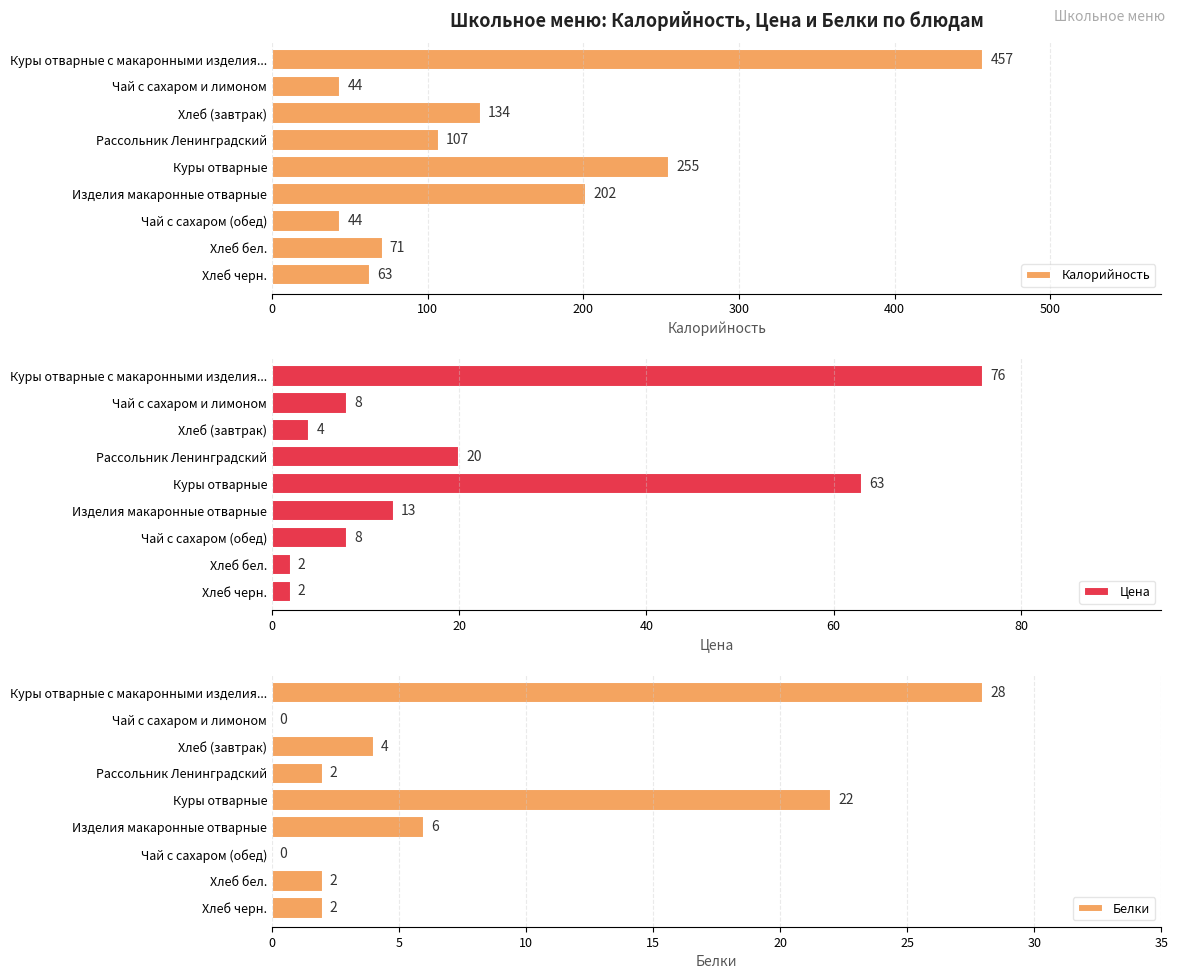

How many data points in Белки are less than 2?

2